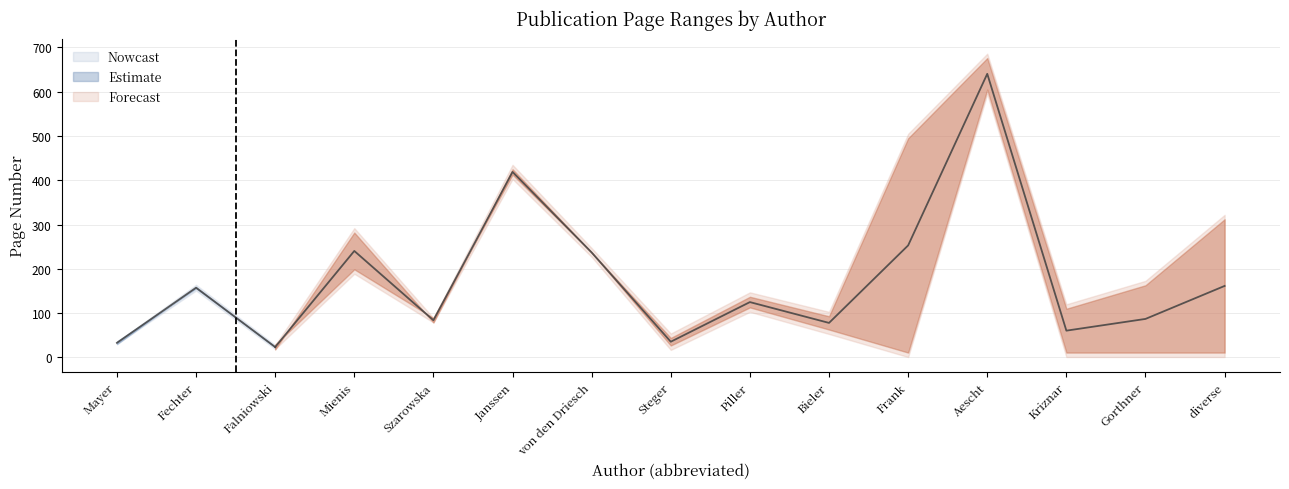

Where is Page End nearest to the value 357?

diverse